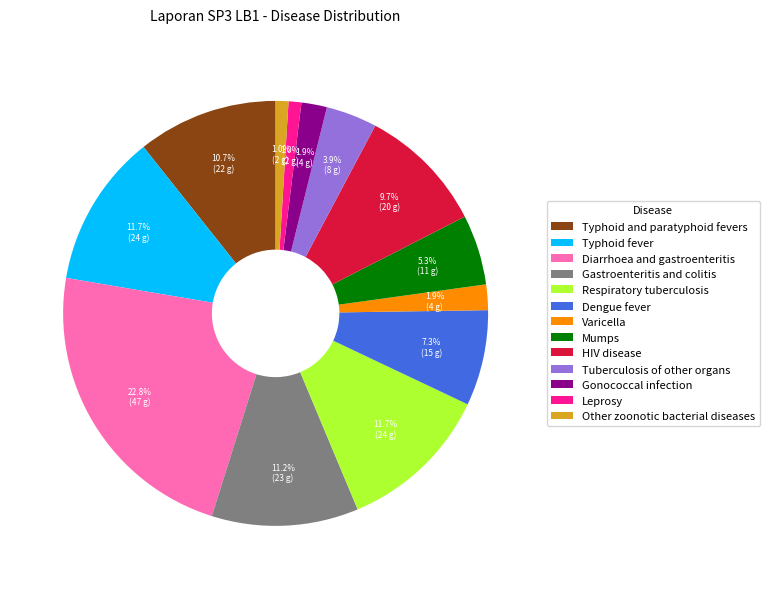

To the nearest percent, what is the average slice percentage?

8%